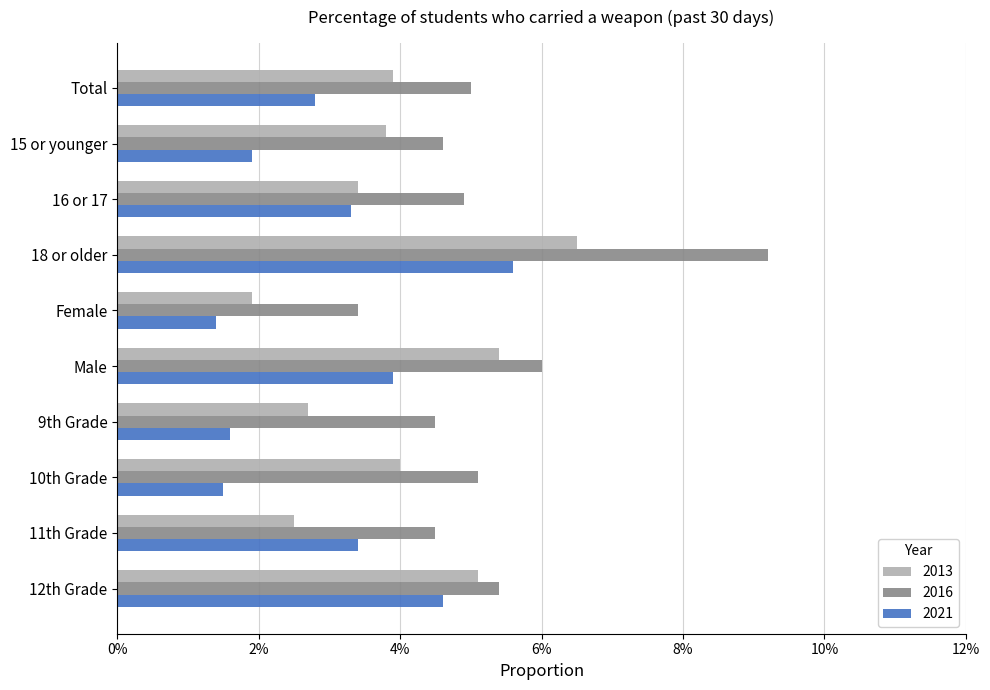

What is the average value of the 2016 series?

0.1